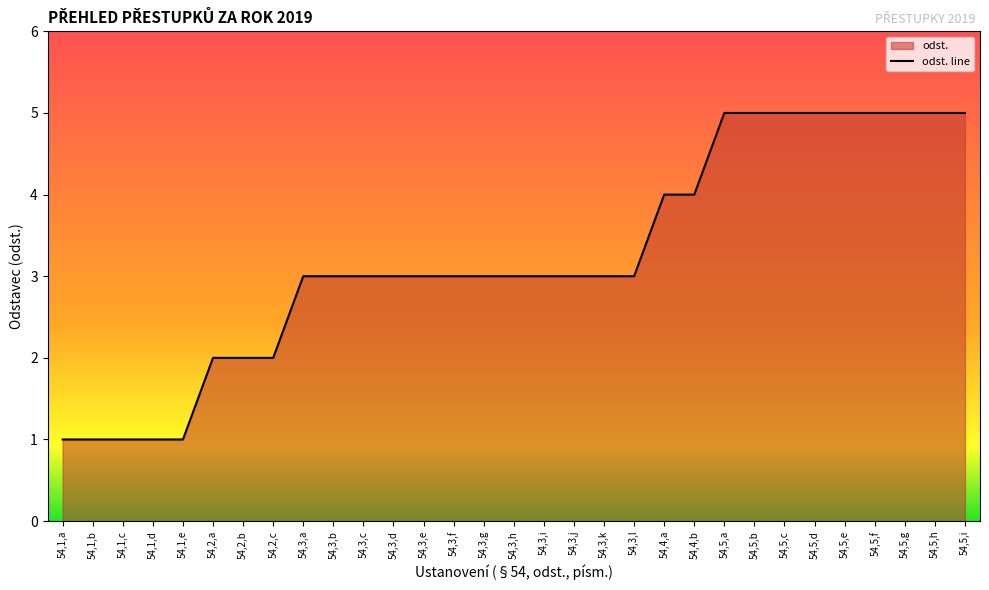

Reading left to right, what are all the values shown in this chart?

1	1	1	1	1	2	2	2	3	3	3	3	3	3	3	3	3	3	3	3	4	4	5	5	5	5	5	5	5	5	5